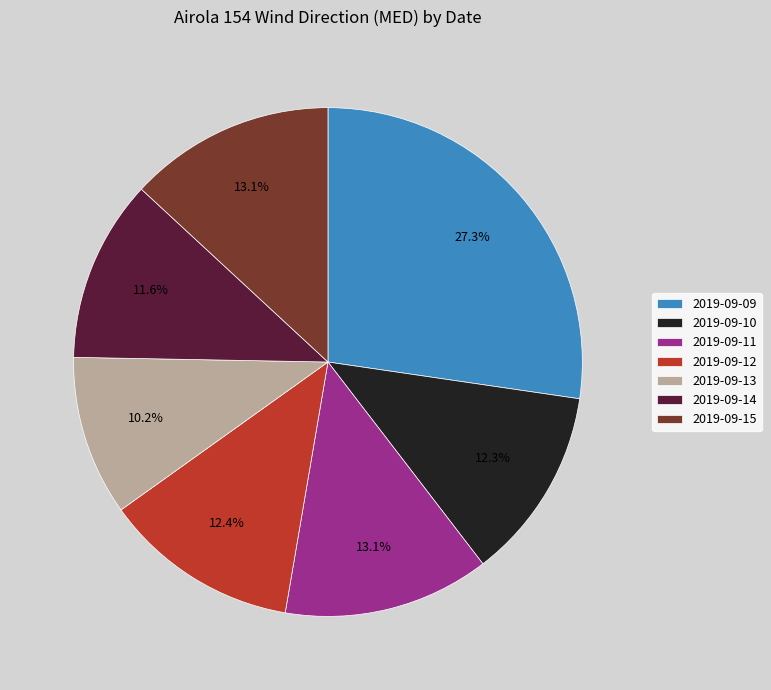

How many slices are in this pie chart?

7